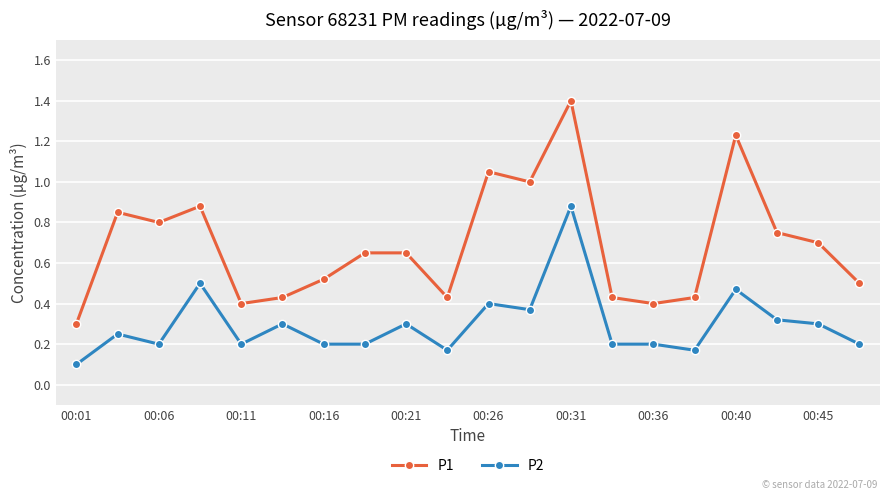

Which series has the largest total across all categories?

P1